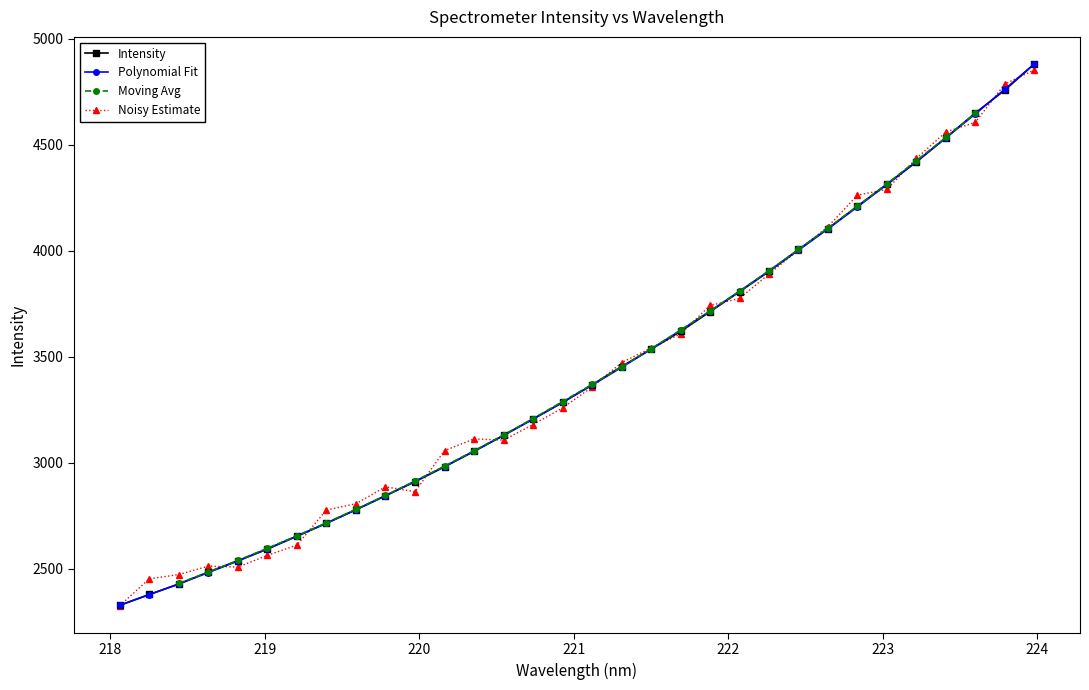

Does the chart display data point markers on the line(s)?

Yes